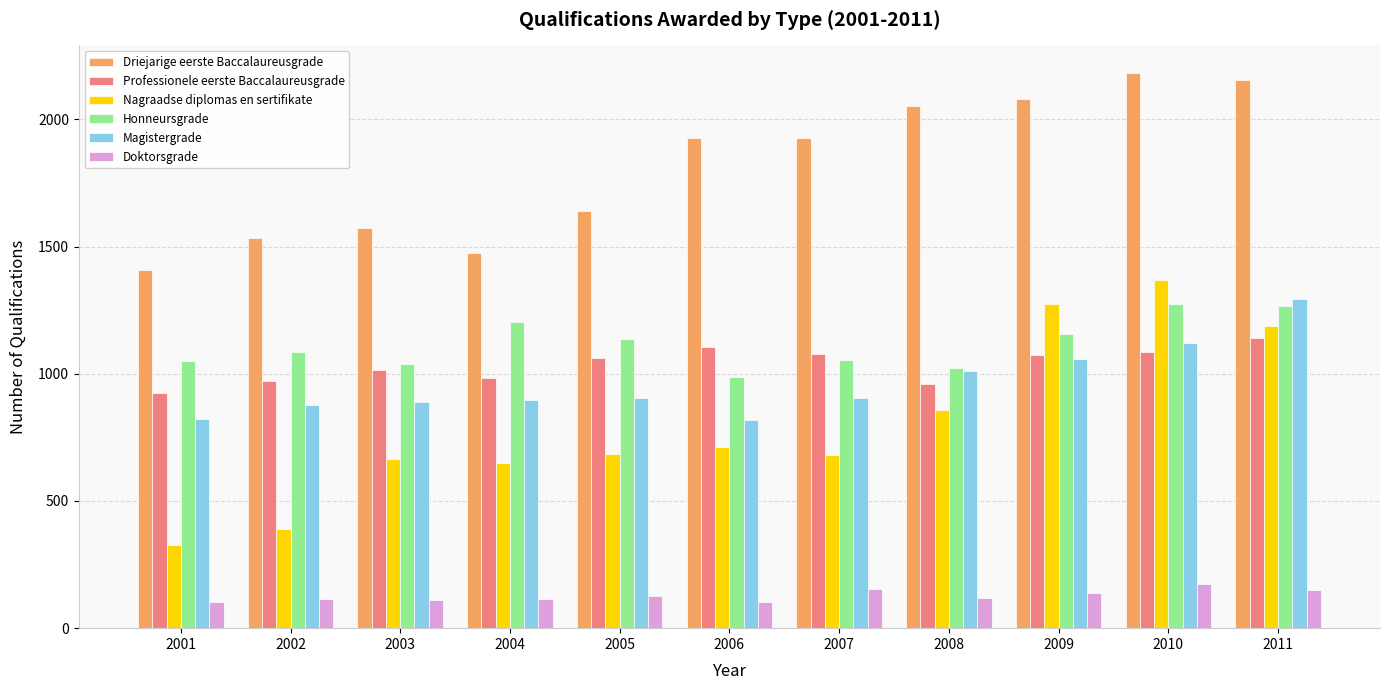

The Doktorsgrade series shows 174 at 2010. True or false?

True